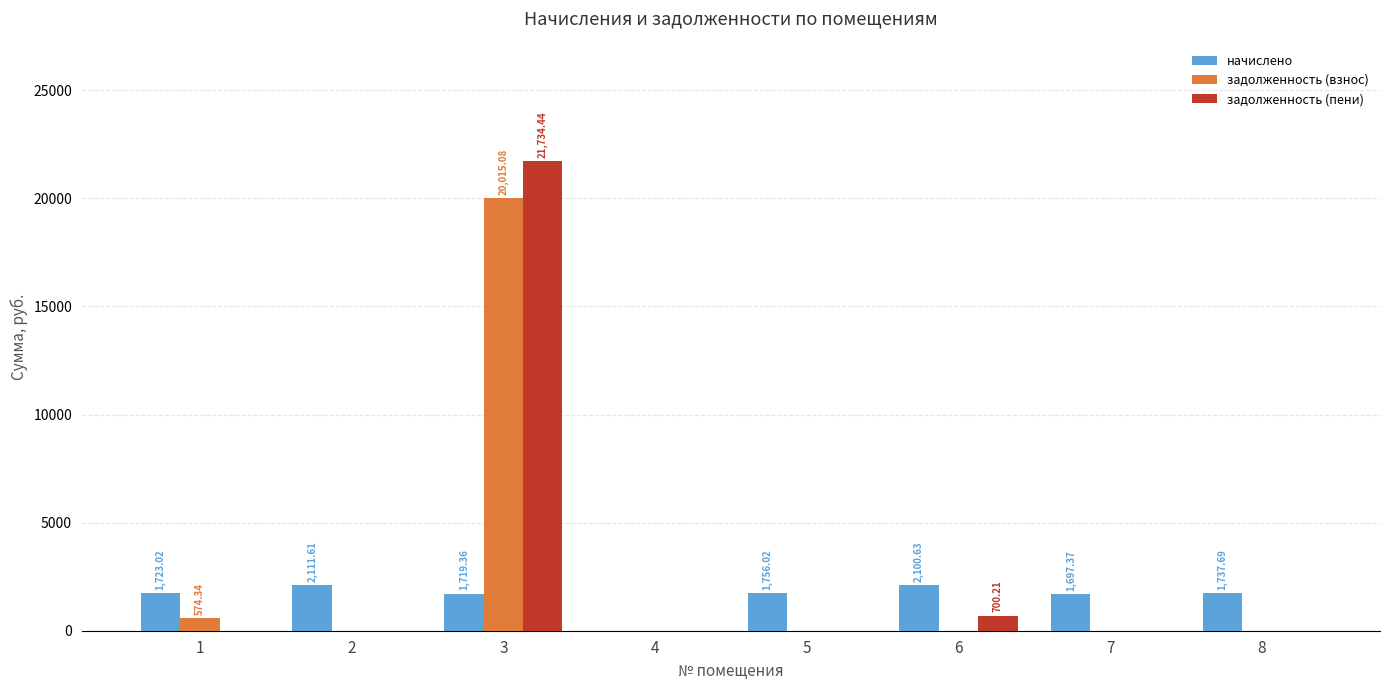

At which category is the sum across all series the highest?

3